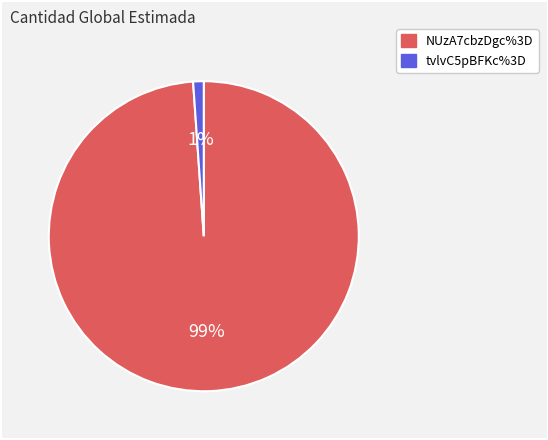

Which slice is the smallest?

tvlvC5pBFKc%3D